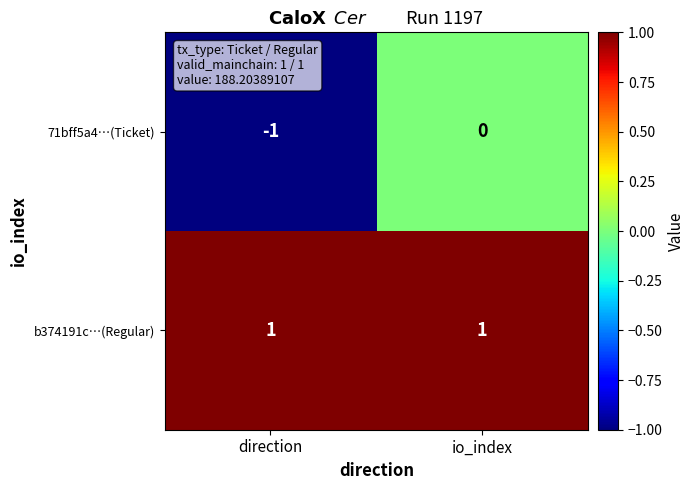

Rank the series at io_index from lowest to highest value.

71bff5a4…(Ticket), b374191c…(Regular)